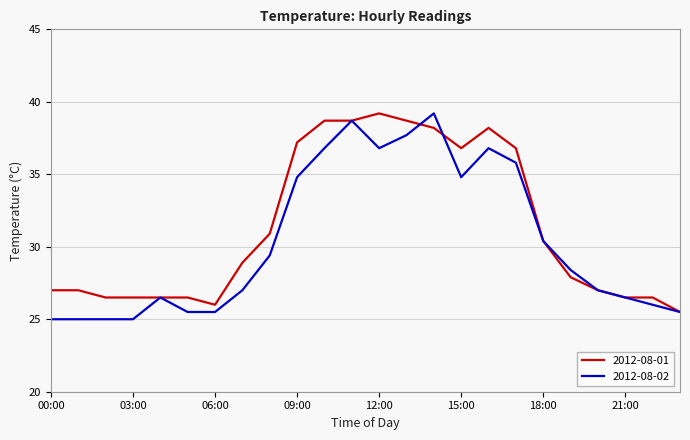

What is the greatest value displayed?

39.2